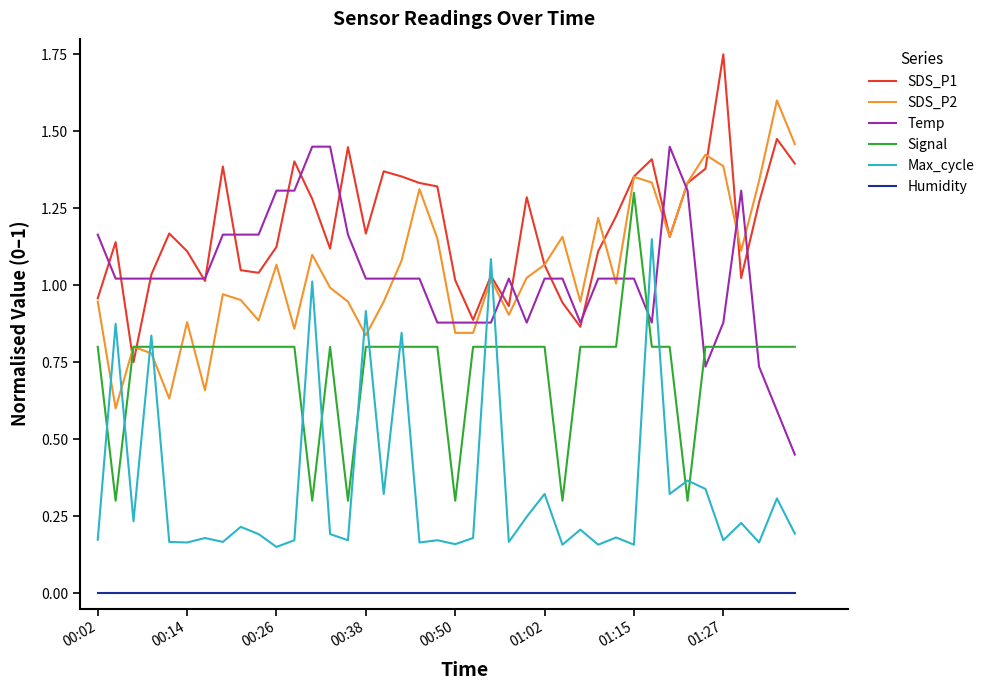

Which series ends up on top after the final intersection of SDS_P1 and Signal?

SDS_P1